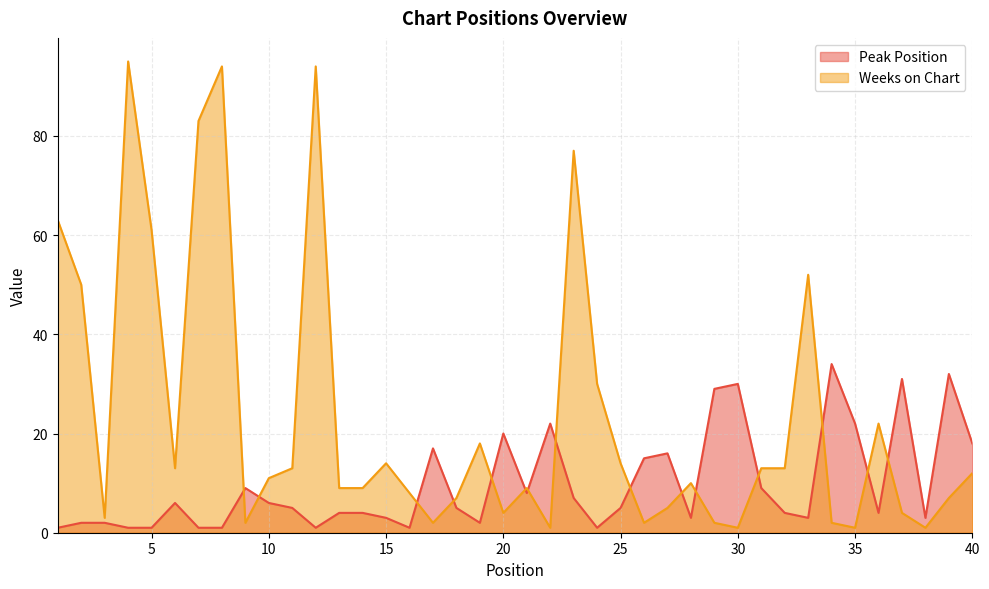

At which label does Weeks on Chart reach its peak?

4